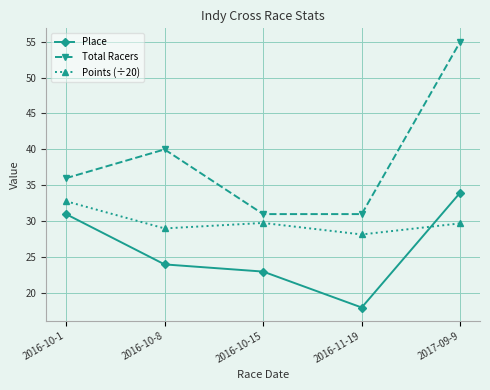

True or false: Points (÷20) has a value of 46.2 at 2016-11-19.

False